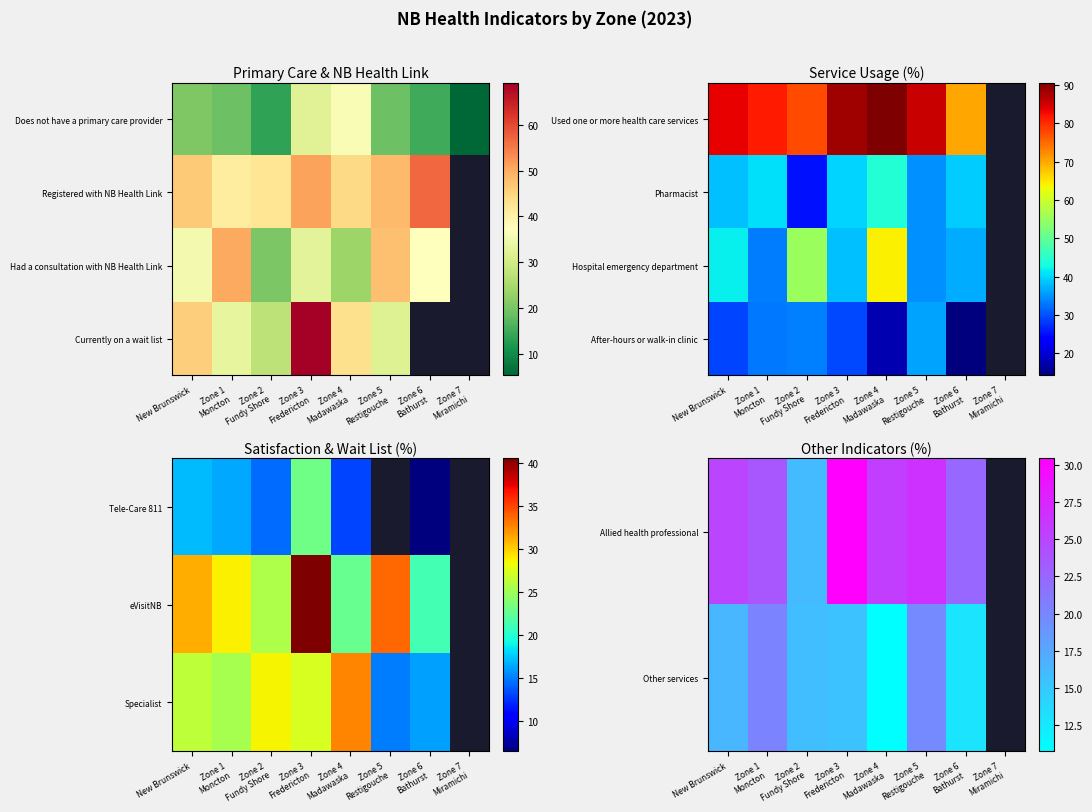

What is the sum of the Other services values at Zone 5 Restigouche and New Brunswick?

36.1